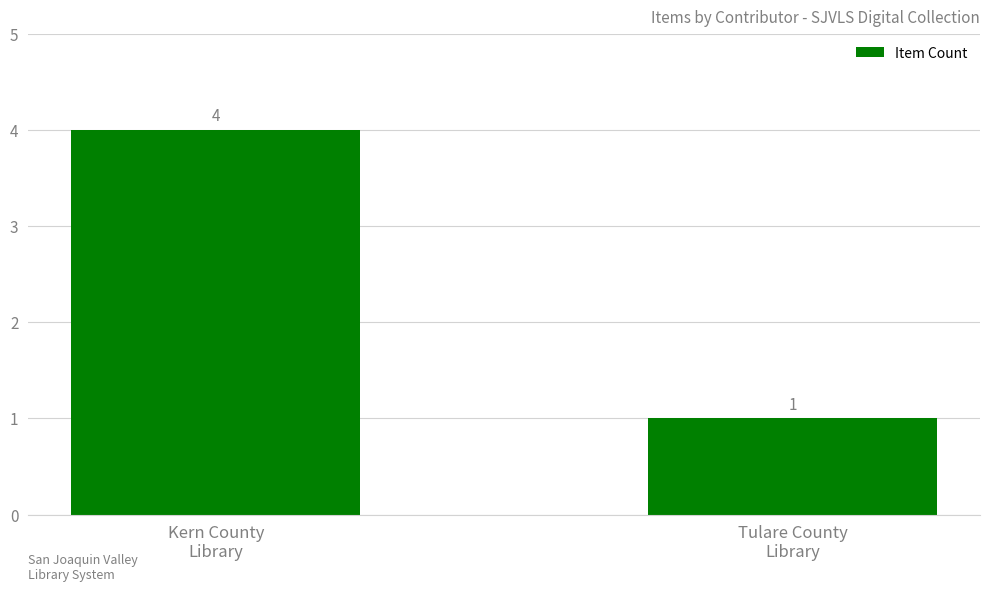

Are the bars horizontal?

No